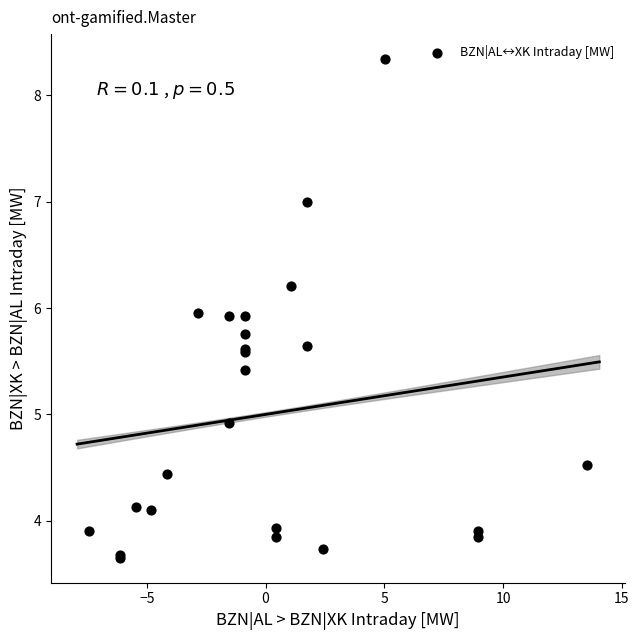

What Y value in the scatter plot is closest to 5?

4.9